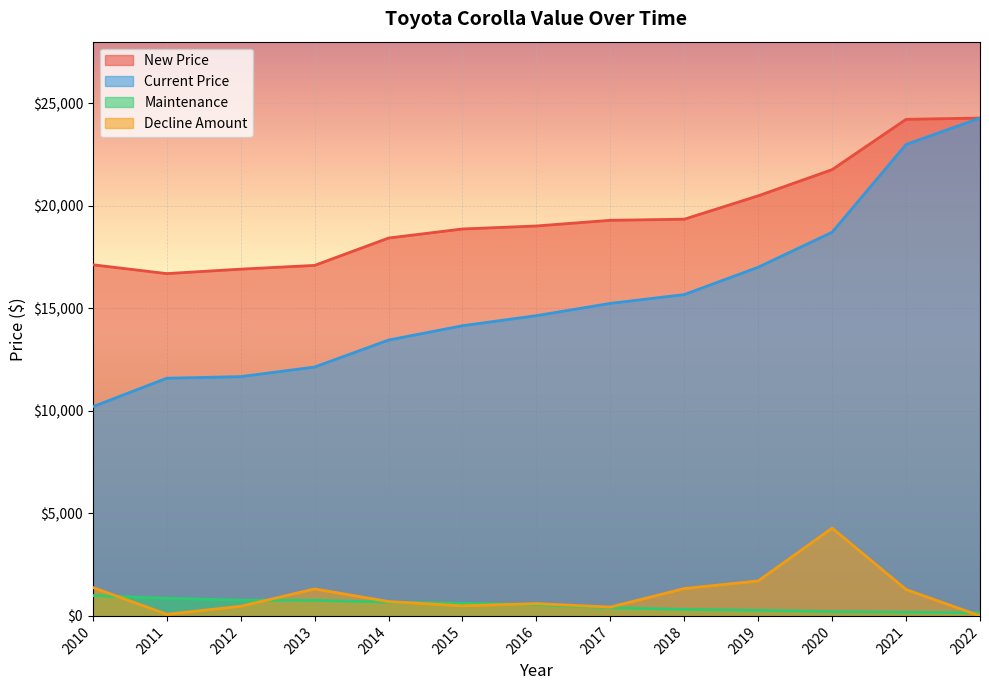

What is the difference between the maximum and minimum values in the New Price series?

7584